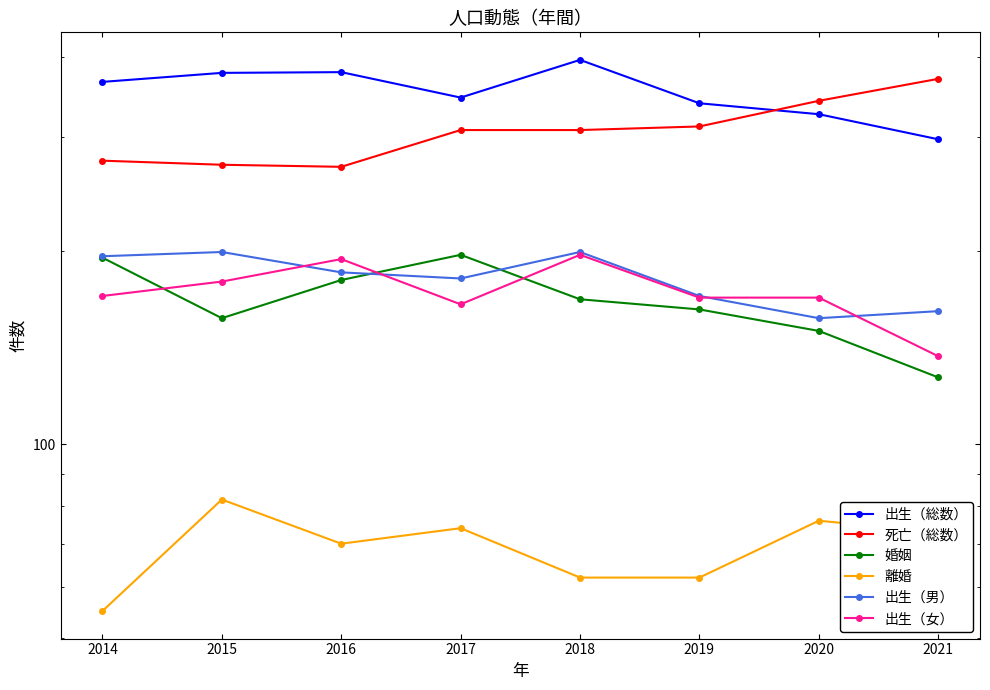

At which label is 婚姻 closest to 162?

2019